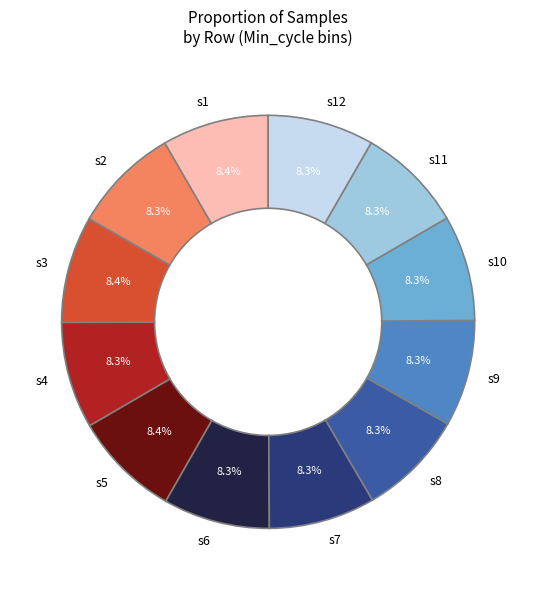

What is the ratio of the value at s11 to the value at s9?

1.0